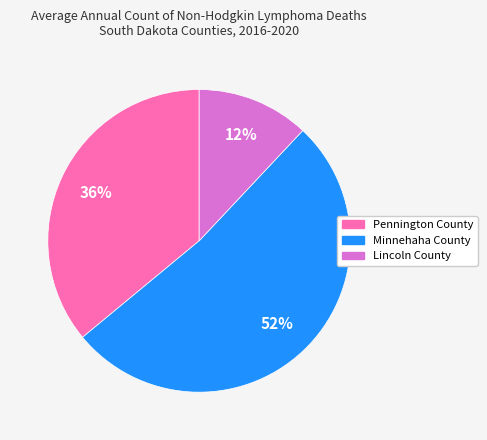

To the nearest percent, what is the combined percentage of Minnehaha County and Lincoln County?

64%